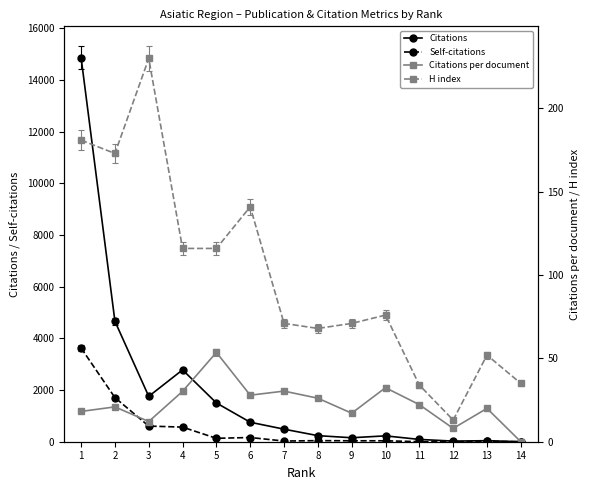

Which series has the widest spread of values?

Citations